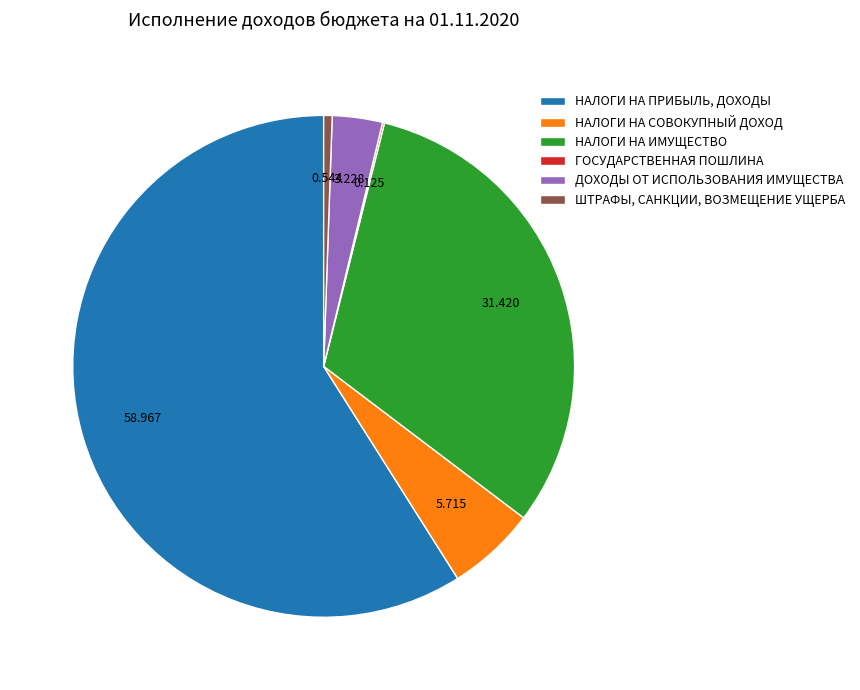

What is the largest slice in the pie chart?

НАЛОГИ НА ПРИБЫЛЬ, ДОХОДЫ